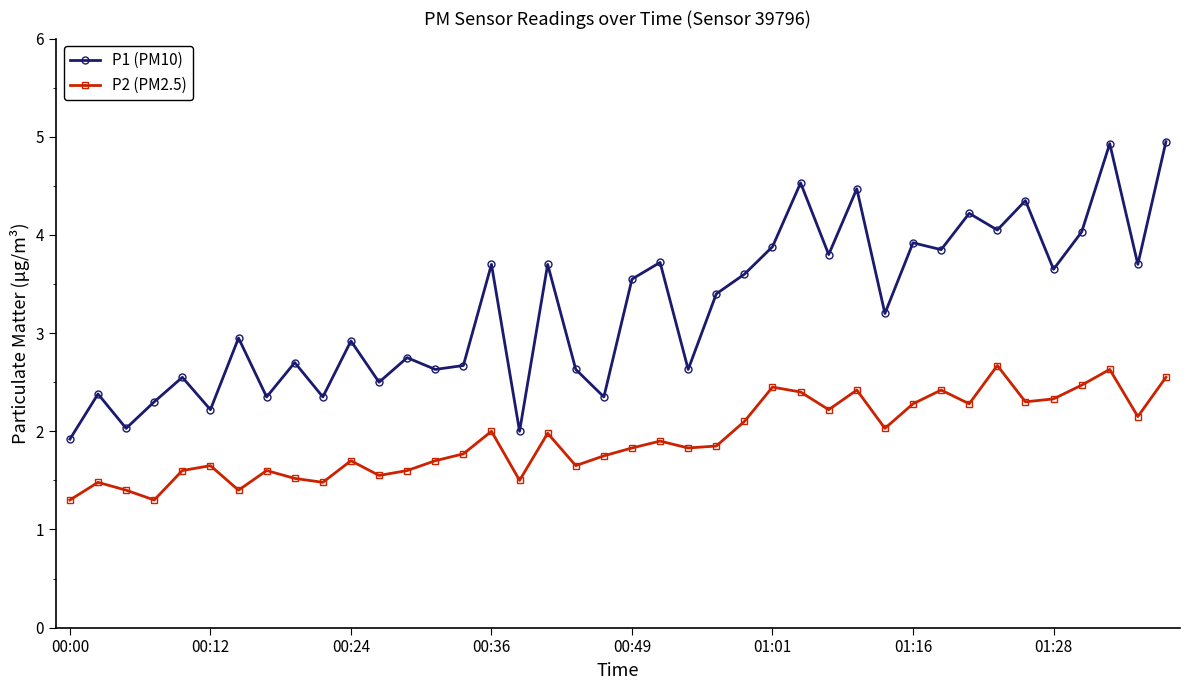

What is the average value of the P2 (PM2.5) series?

1.9